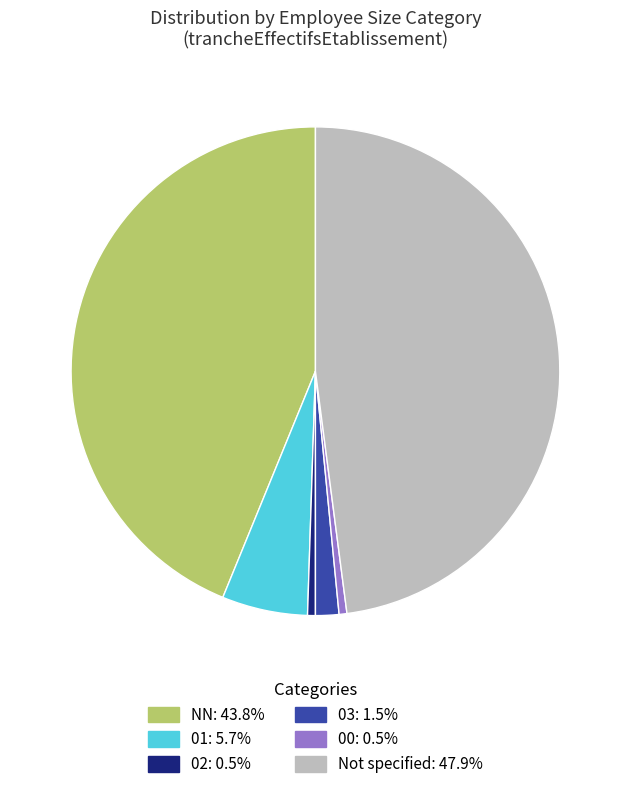

How many segments does this pie chart have?

6